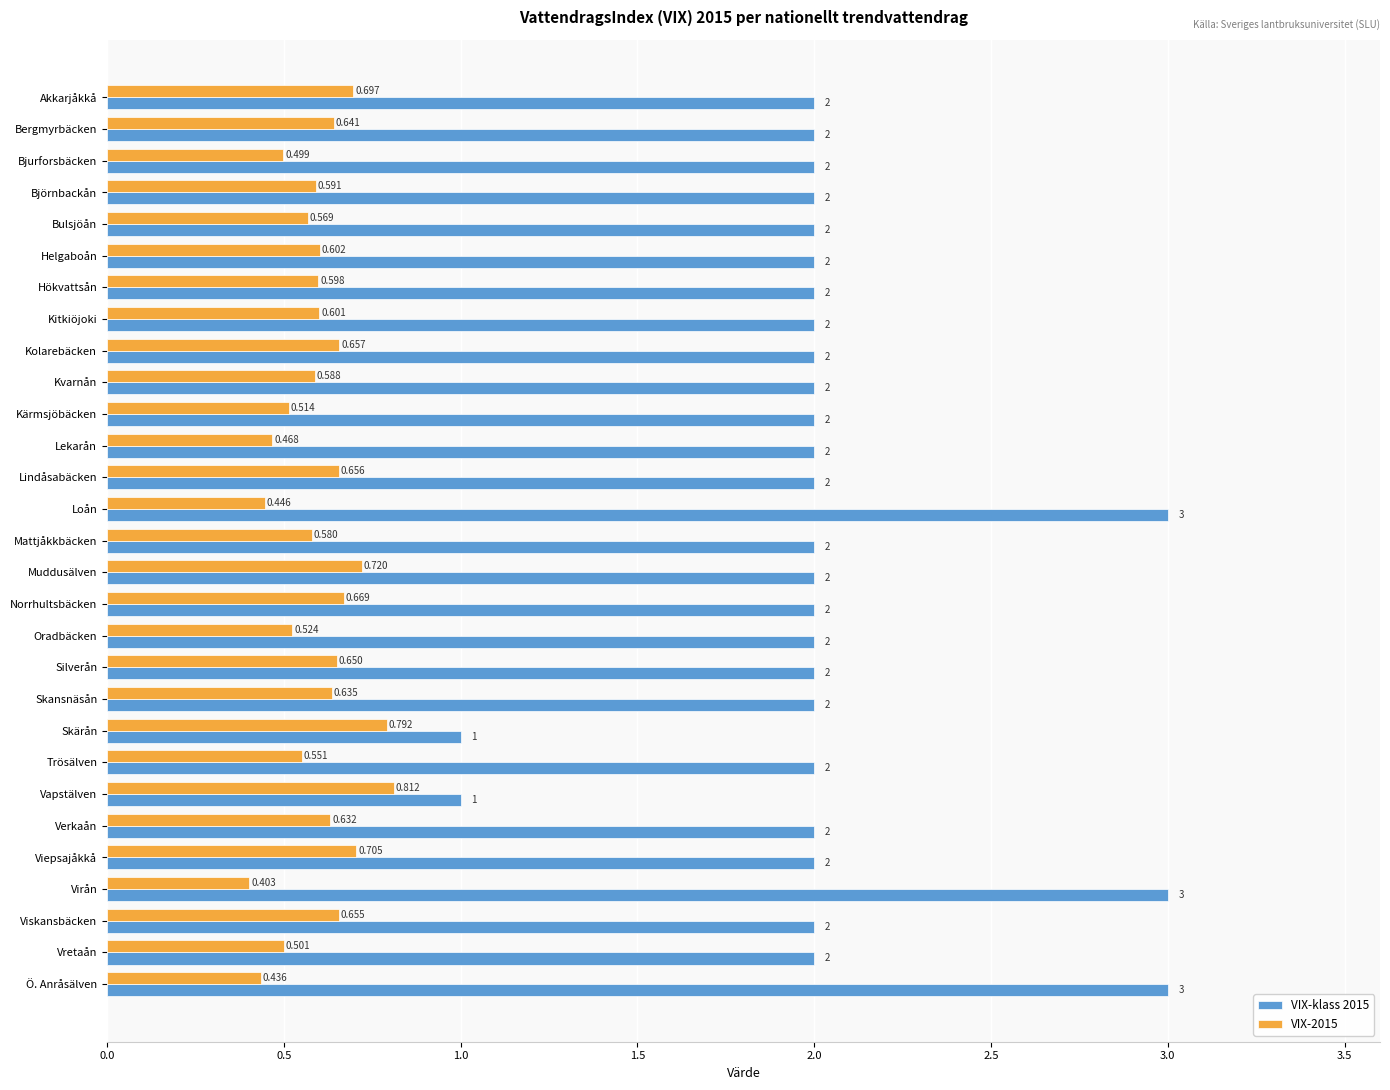

What is the average value of the VIX-klass 2015 series?

2.0